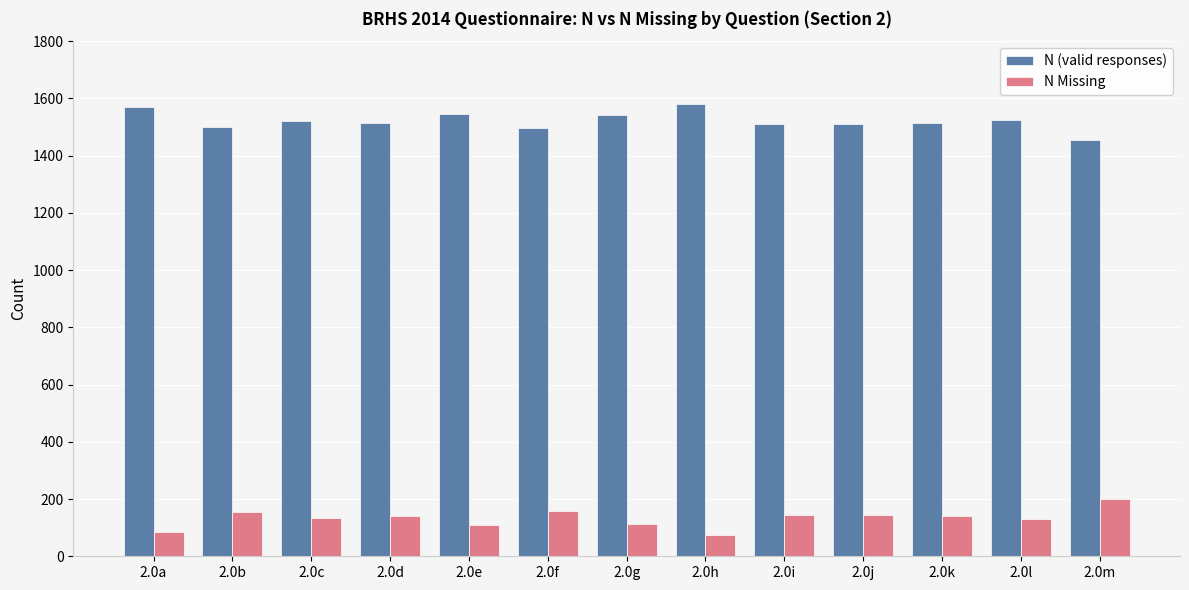

Read the N (valid responses) value at 2.0k, to the nearest 50.

1500